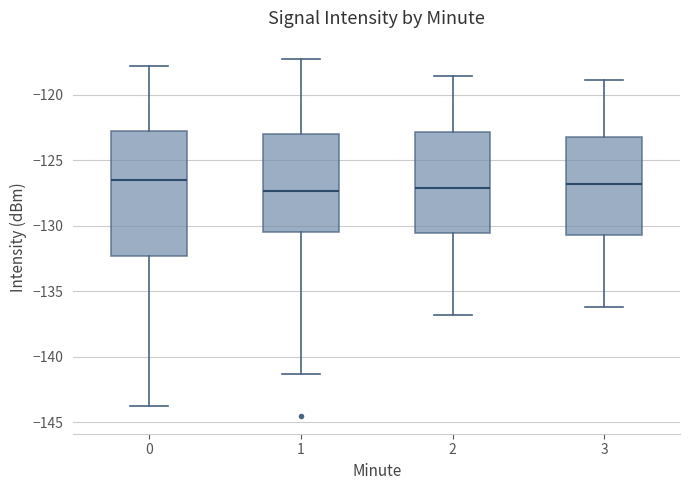

Comparing the boxes themselves (not the whiskers), which one is the tallest?

0